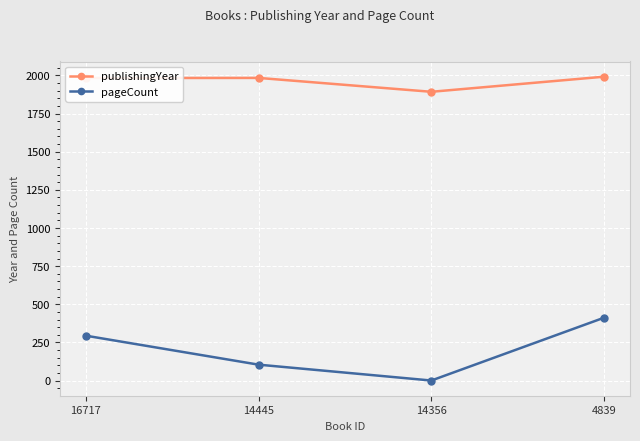

Does the chart display data point markers on the line(s)?

Yes